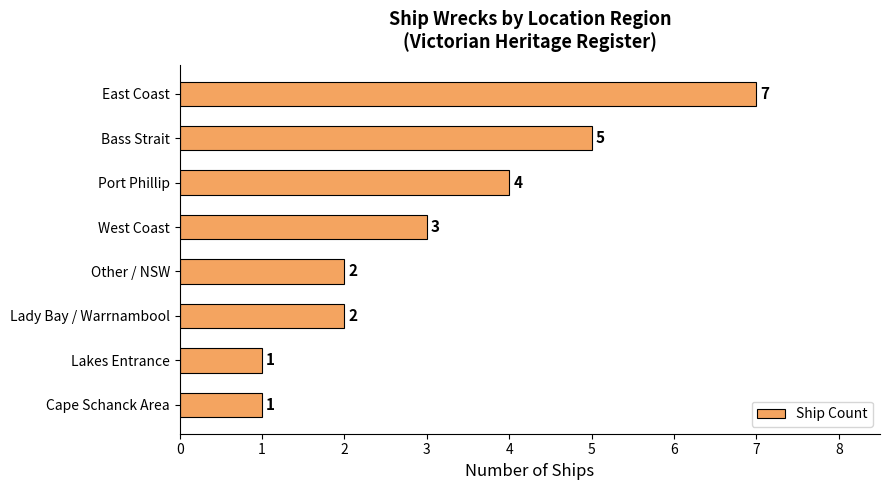

Reading top to bottom, list all the values displayed in this chart.

East Coast=7	Bass Strait=5	Port Phillip=4	West Coast=3	Other / NSW=2	Lady Bay / Warrnambool=2	Lakes Entrance=1	Cape Schanck Area=1